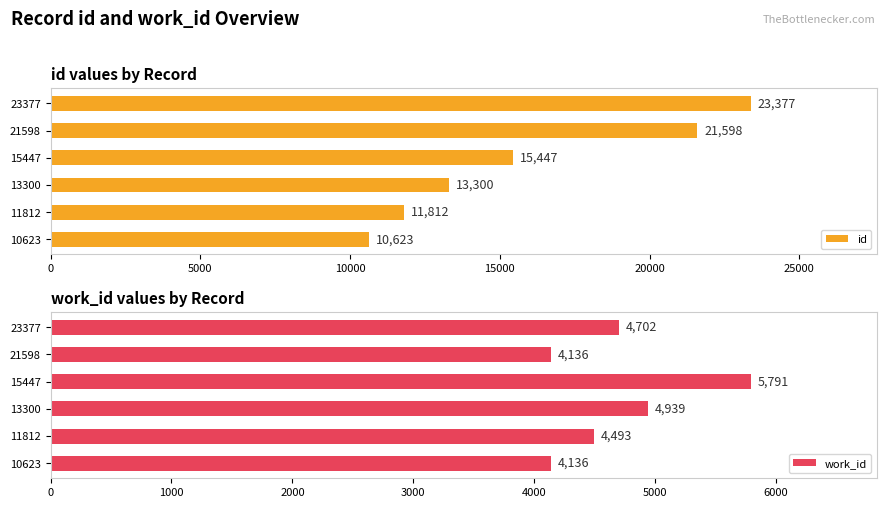

How many work_id values are between 4136 and 4939?

5